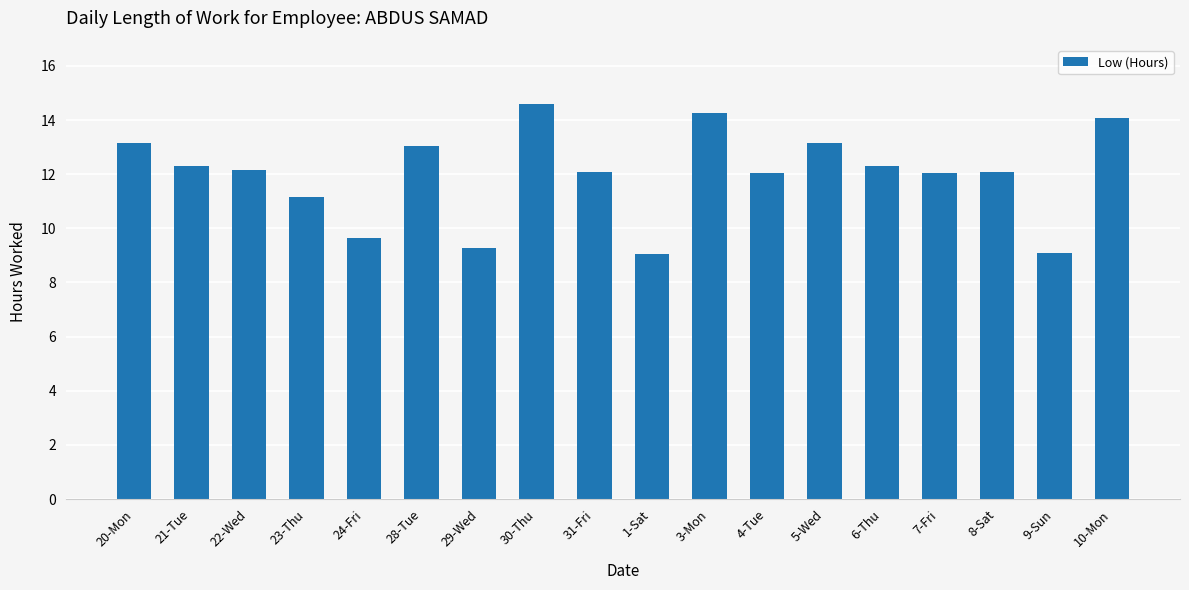

True or false: the data shows 4.5 at 20-Mon.

False